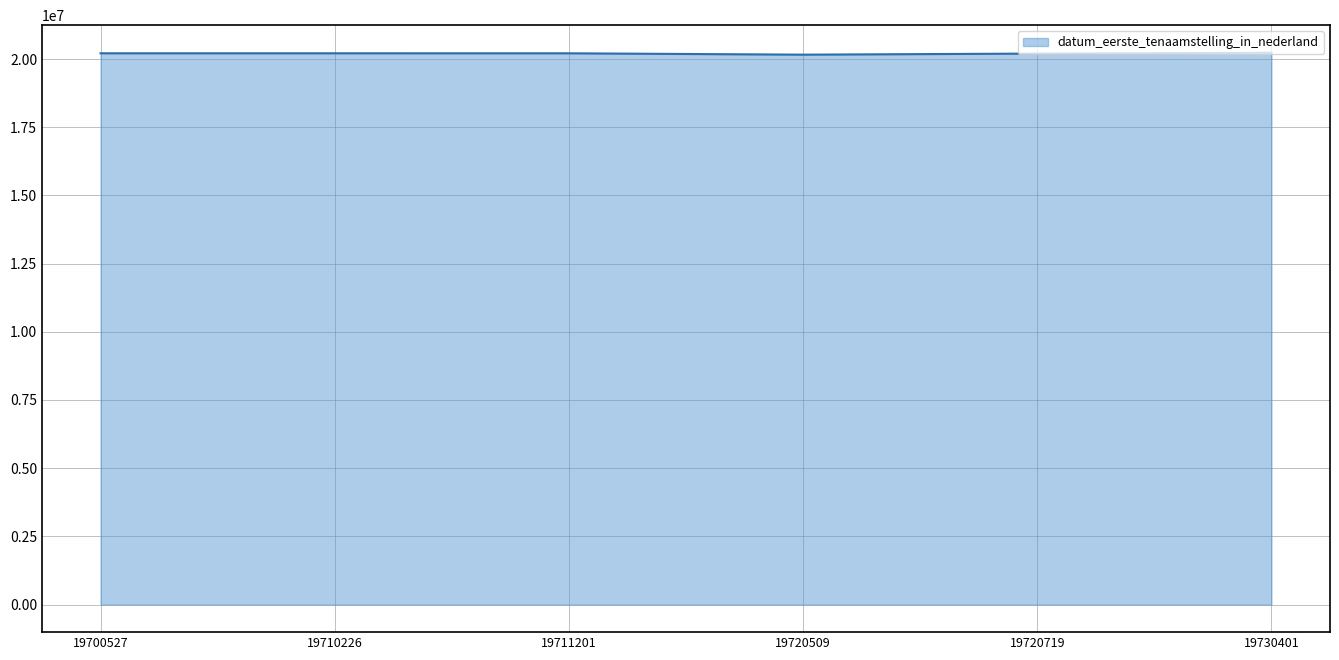

How many values are below 20210921?

3